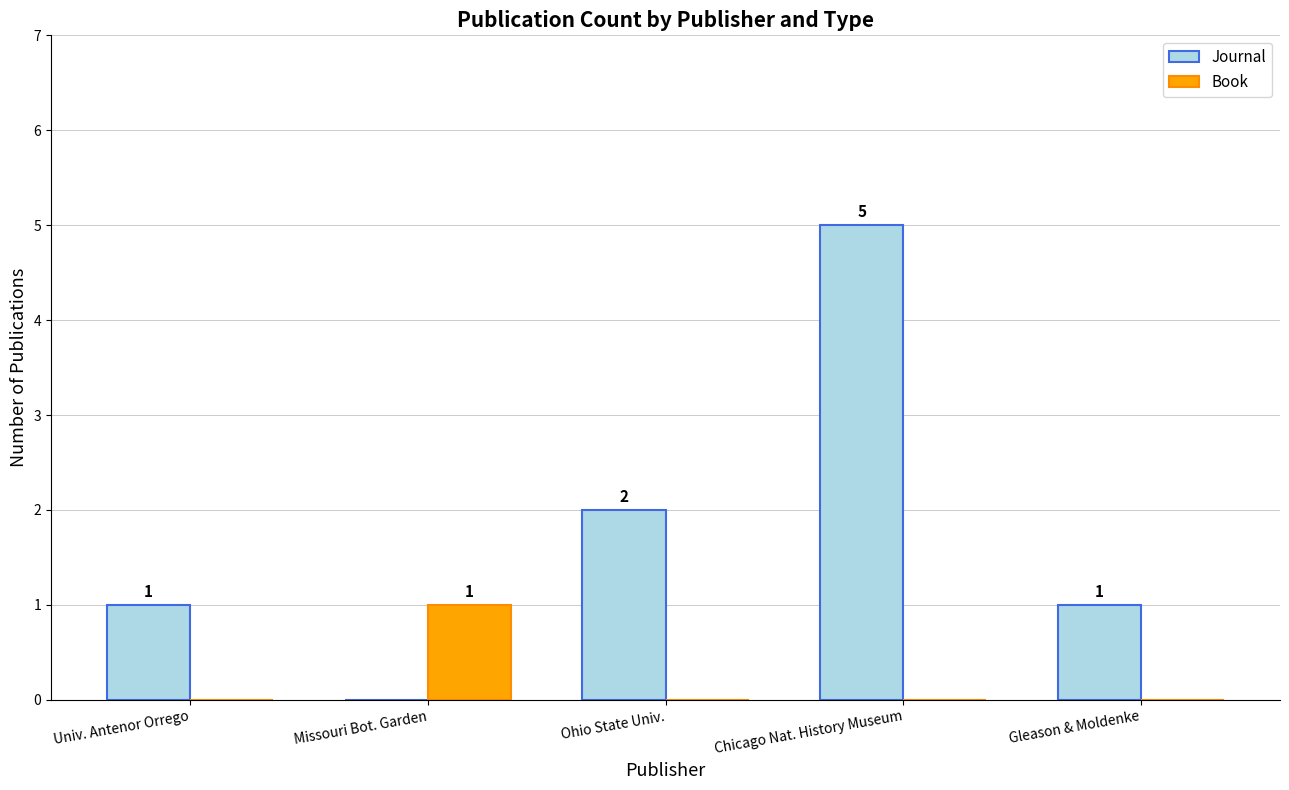

Which series changed the most between Chicago Nat. History Museum and Gleason & Moldenke?

Journal